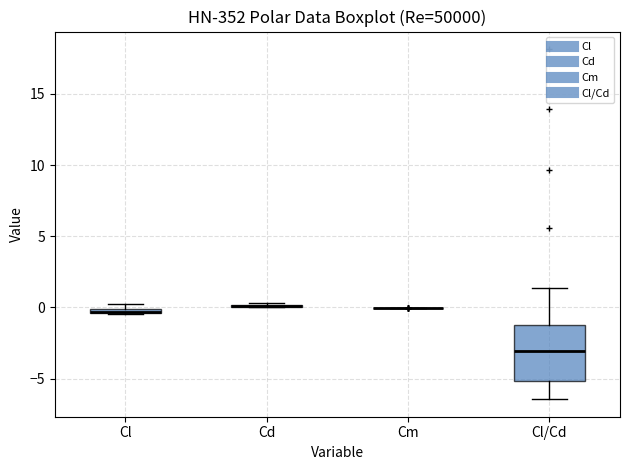

Which box is the tallest, from its lower edge to its upper edge?

Cl/Cd